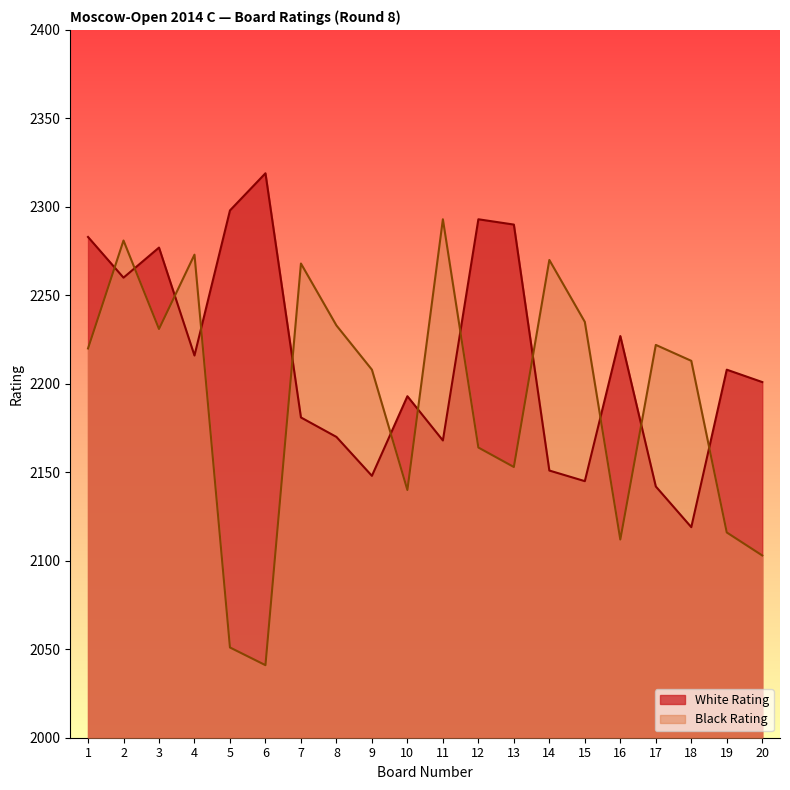

What is the total value across all series at 16?

4339